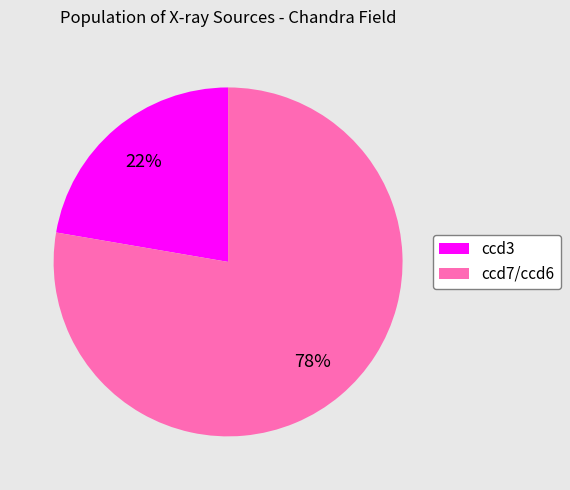

To the nearest percent, what is the average slice percentage?

50%